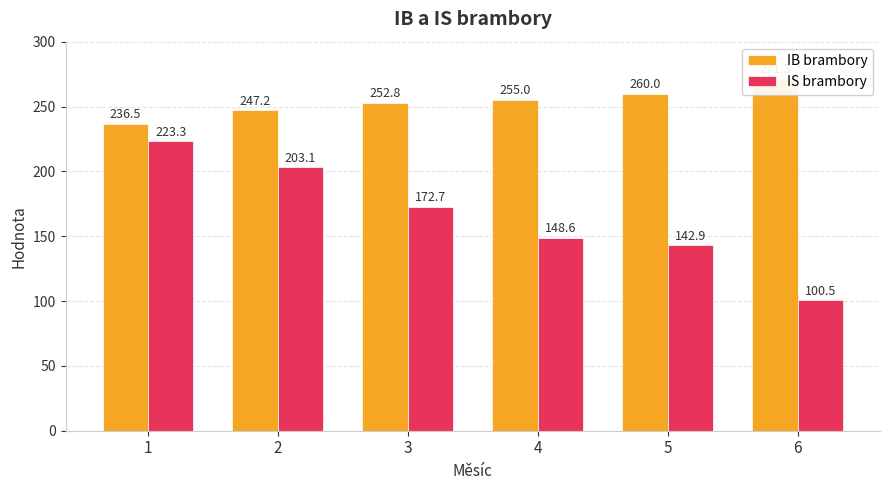

Reading right to left, extract all data points from this chart.

IB brambory: 6=271.3	5=260.0	4=255.0	3=252.8	2=247.2	1=236.5
IS brambory: 6=100.5	5=142.9	4=148.6	3=172.7	2=203.1	1=223.3